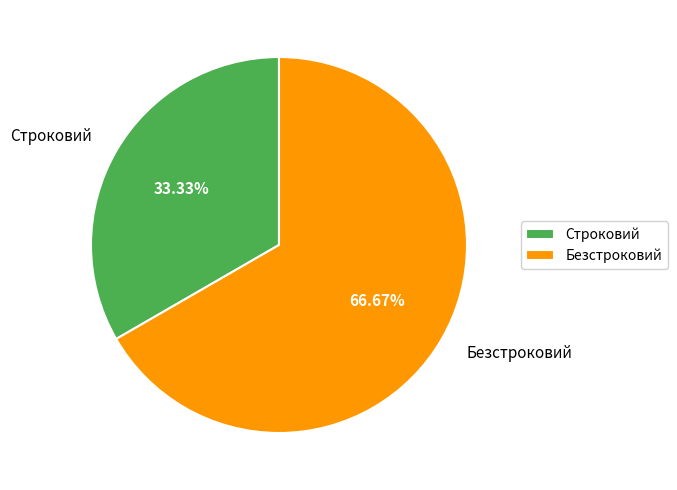

Do Безстроковий and Строковий together represent more than half of the pie?

Yes